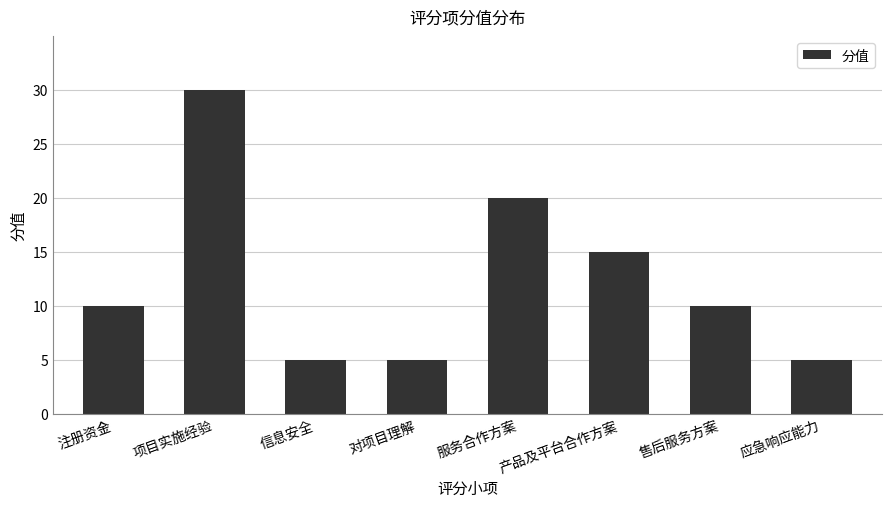

What is the sum of the values at 注册资金 and 售后服务方案?

20